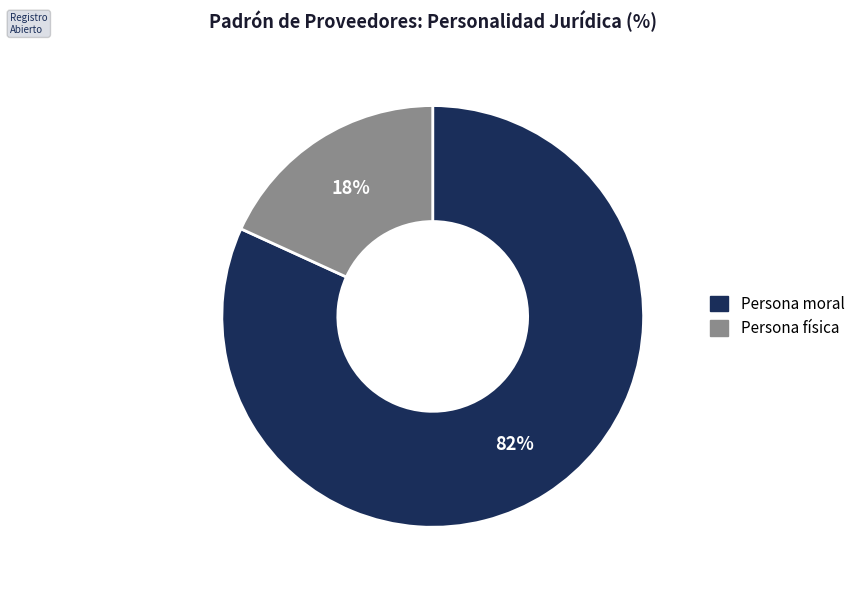

Combined, do Persona física and Persona moral account for over 50%?

Yes